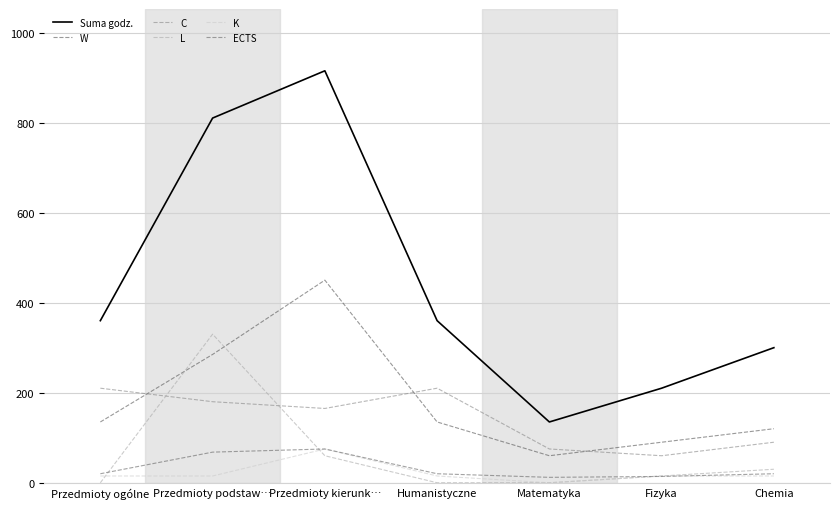

True or false: K has more than 2 points higher than both neighbors.

False